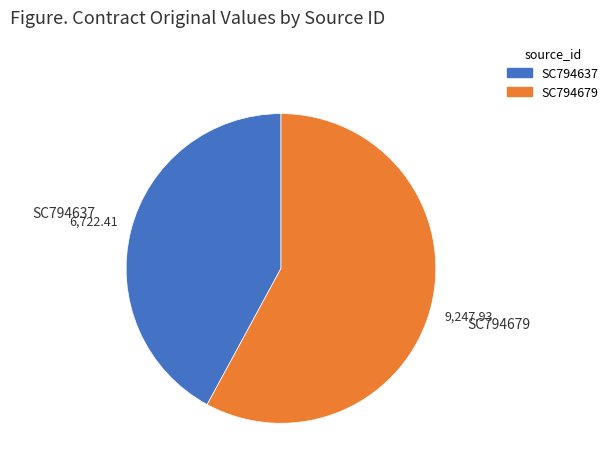

Does SC794679 account for over 50% of the chart?

Yes